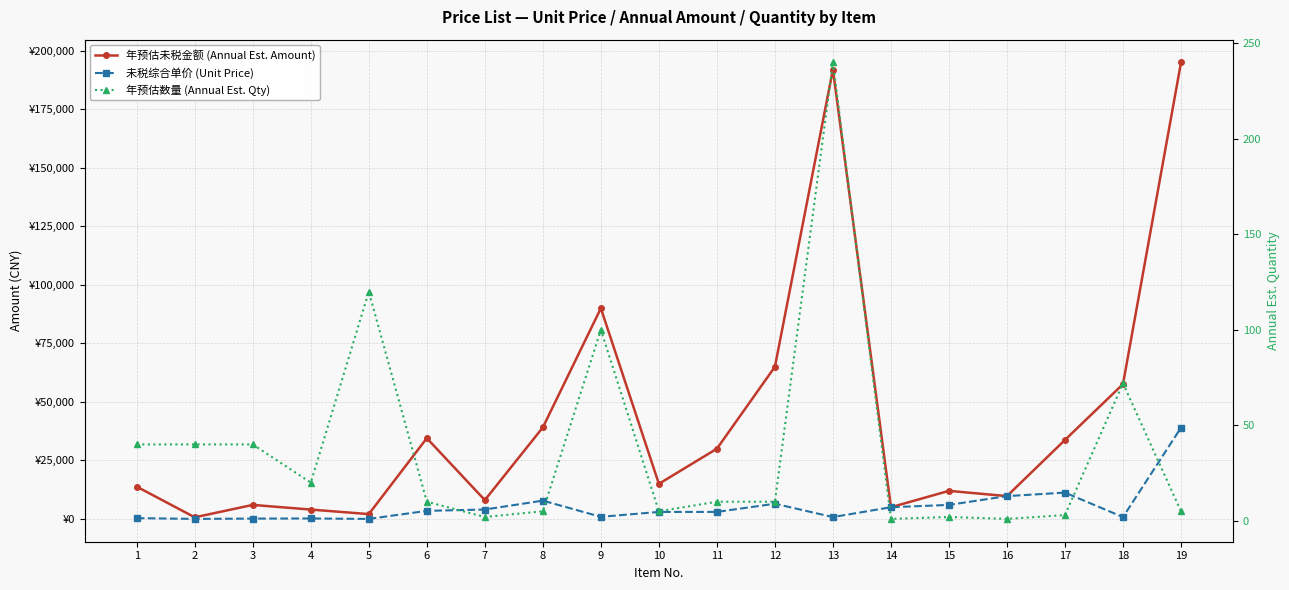

What is the value of the 年预估未税金额 (Annual Est. Amount) point at the 13th from the left?

192000.0